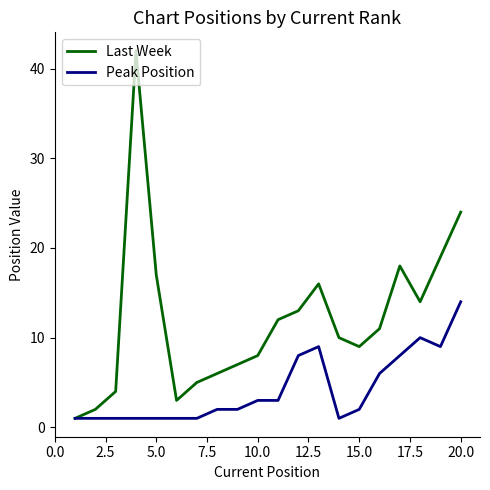

In Last Week, how many points are higher than both neighbors (excluding endpoints)?

3